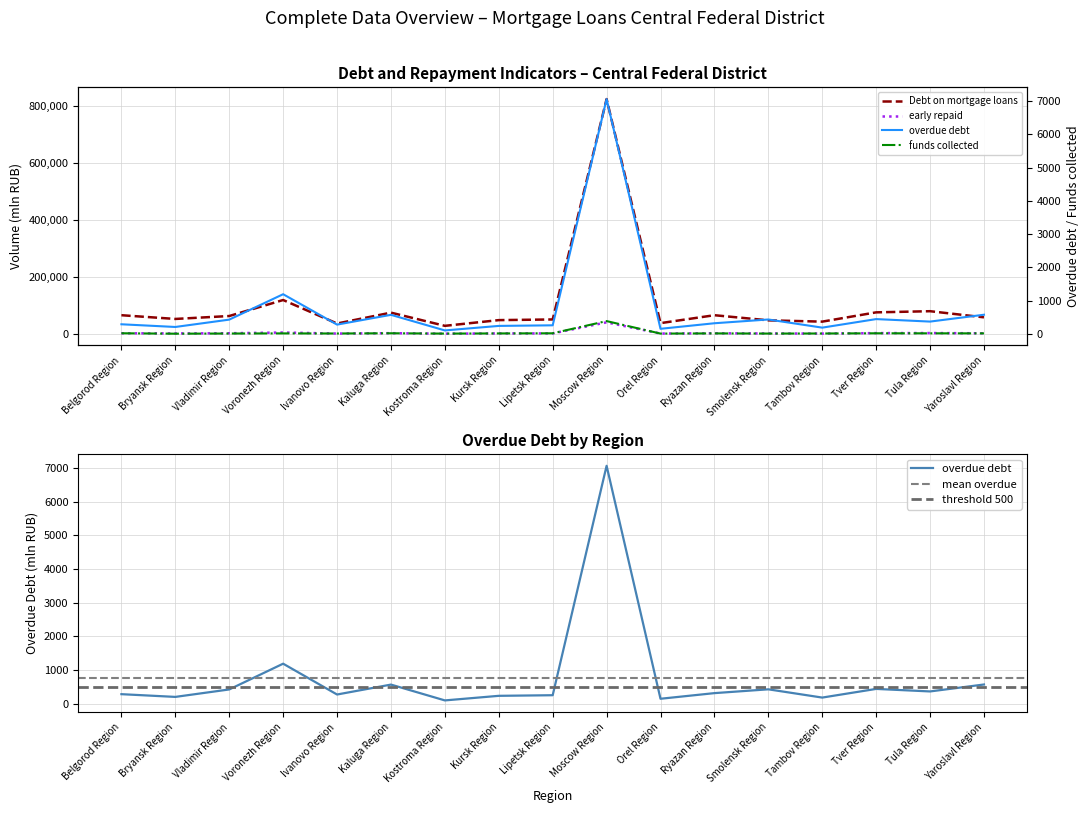

What is the label of the 16th point from the left?

Tula Region